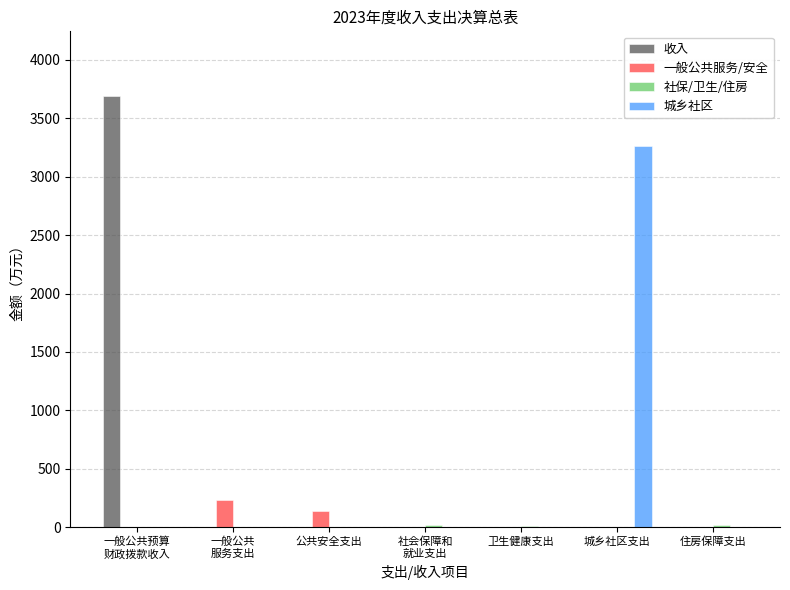

What is the highest value of the 城乡社区 series?

3263.0